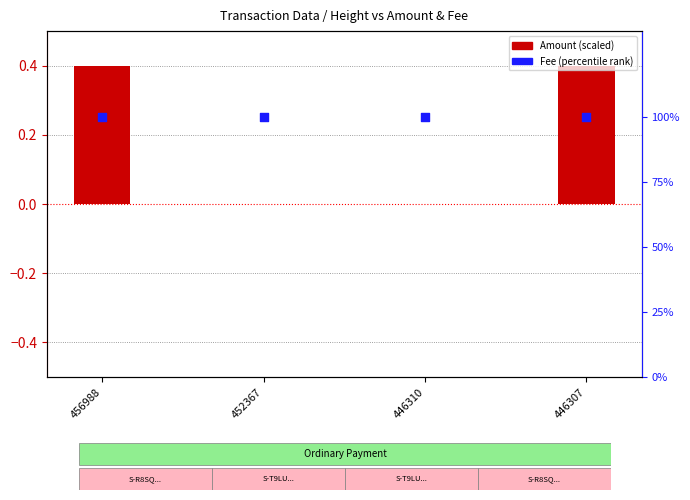

Which series has the largest total across all categories?

Fee (percentile rank)